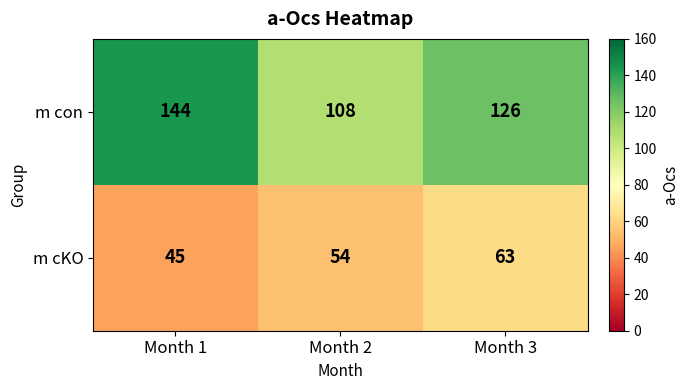

Which series has the widest spread of values?

m con